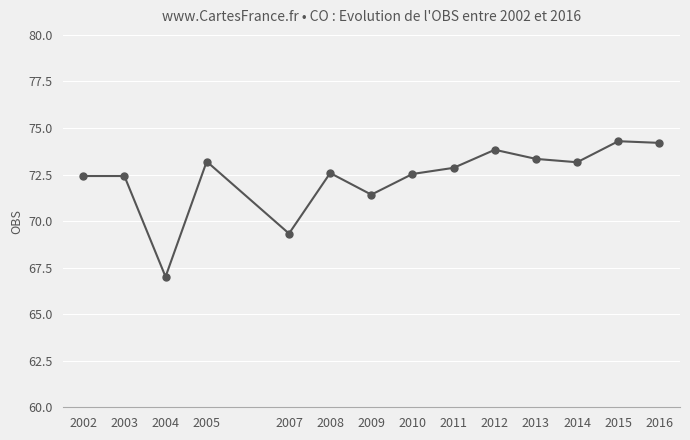

True or false: there are more than 0 points higher than both neighbors.

True